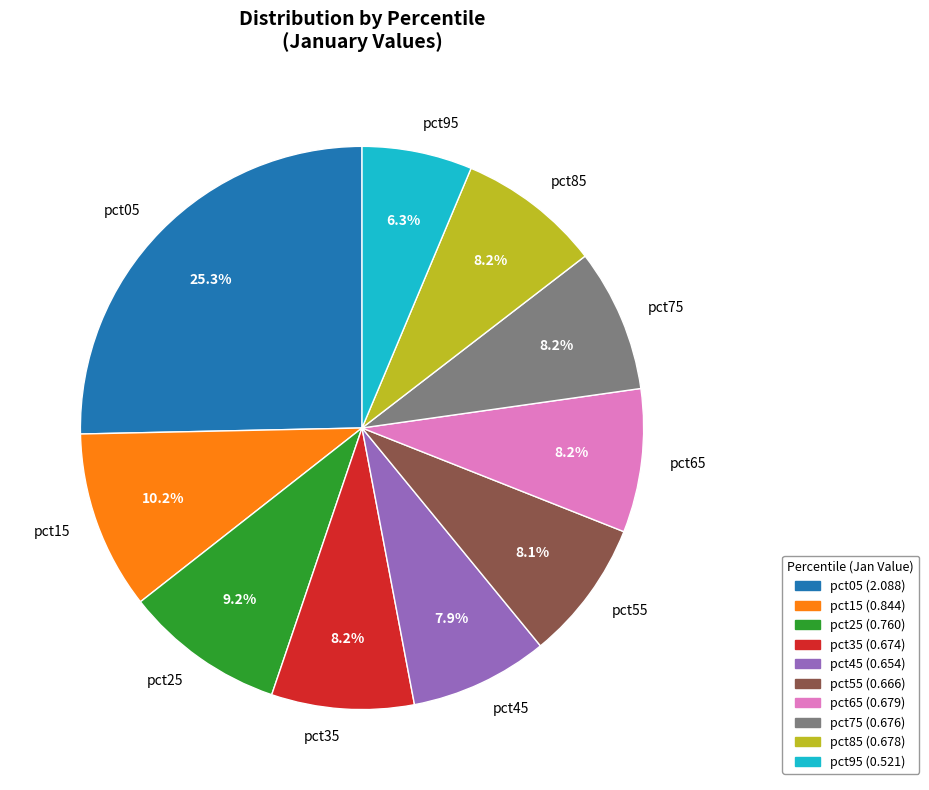

True or false: pct35 accounts for 1% of the total.

False